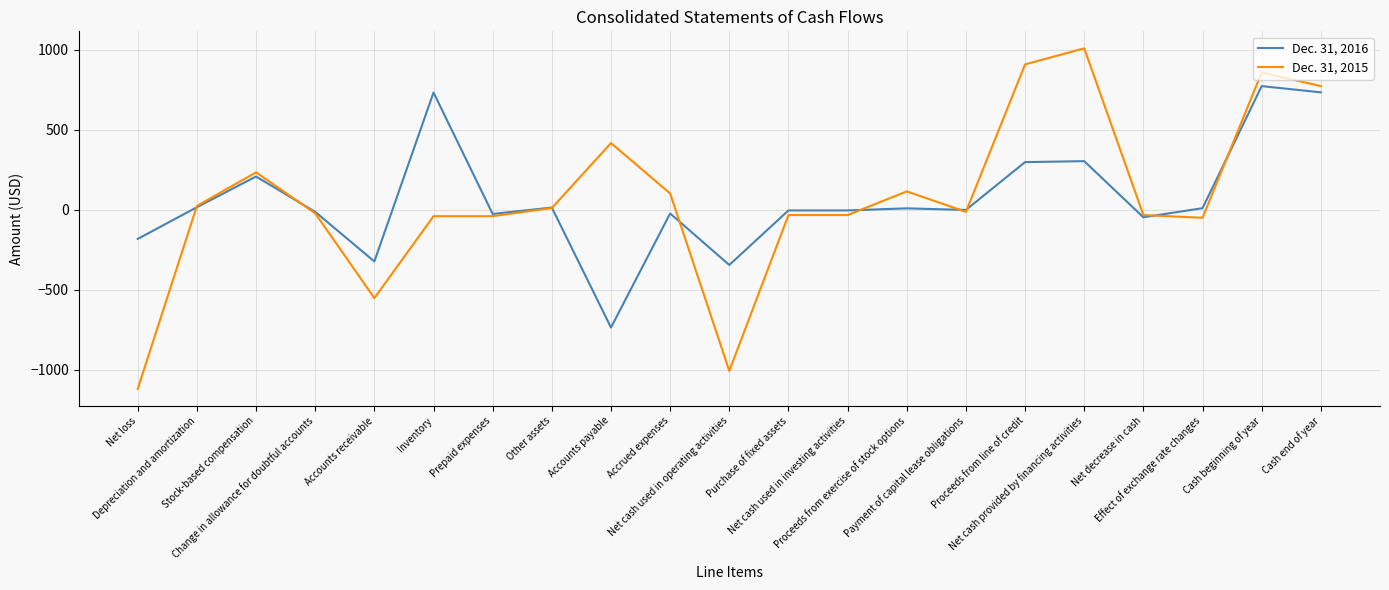

List the series in order of their peak value, lowest first.

Dec. 31, 2016, Dec. 31, 2015